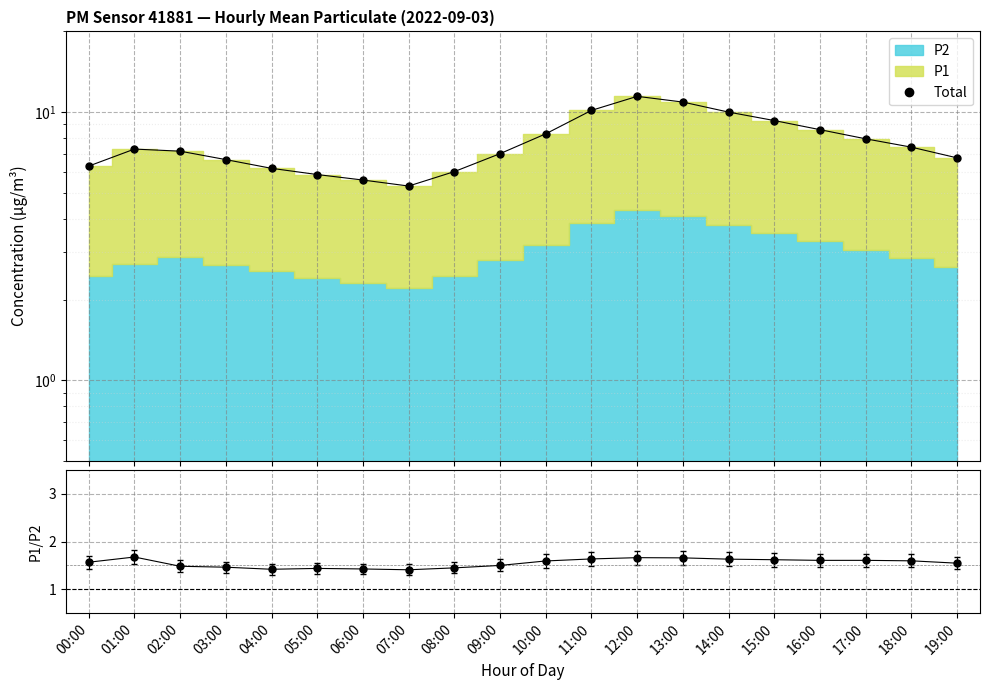

List the labels in order of Total value, largest first.

12:00, 13:00, 11:00, 14:00, 15:00, 16:00, 10:00, 17:00, 18:00, 01:00, 02:00, 09:00, 19:00, 03:00, 00:00, 04:00, 08:00, 05:00, 06:00, 07:00